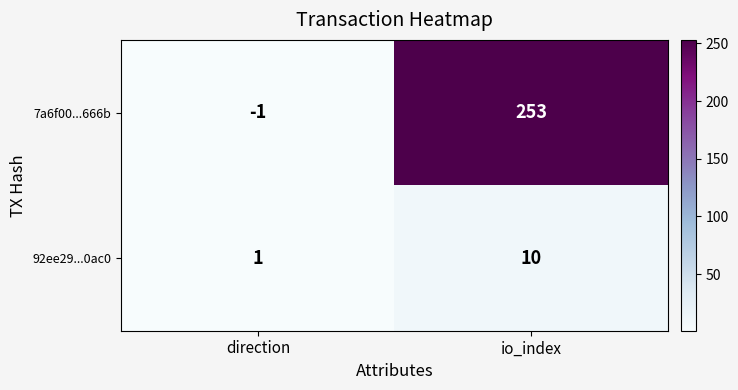

Which label corresponds to the largest value in the chart?

io_index